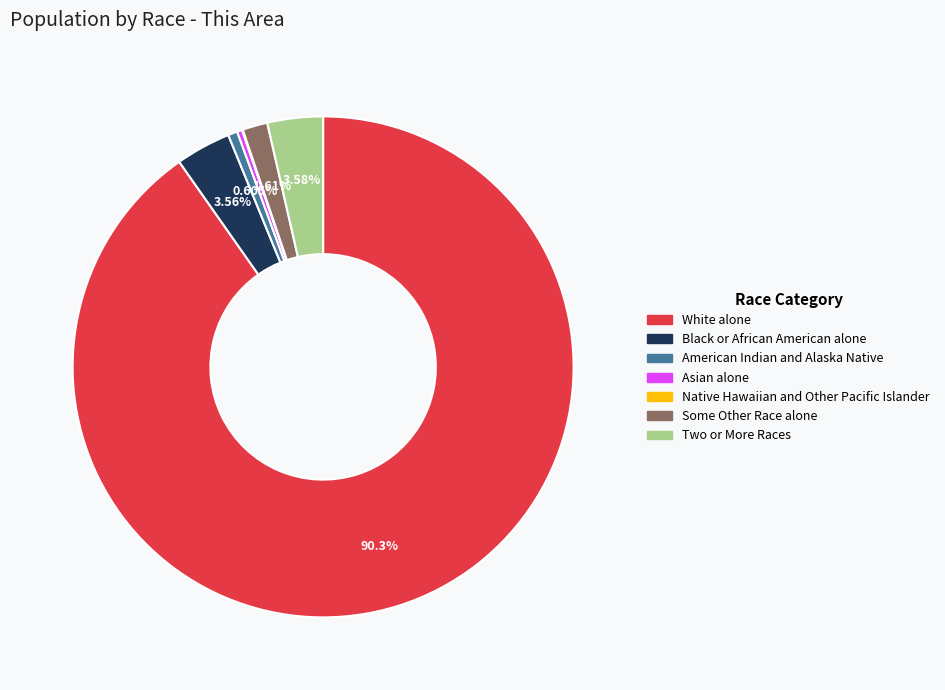

Which slice is the largest?

White alone